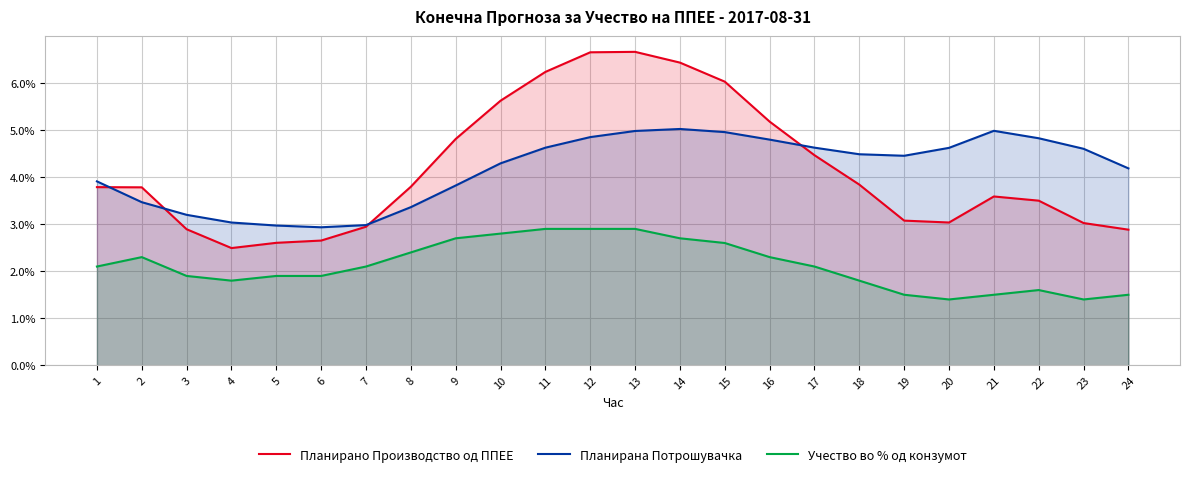

True or false: Учество во % од конзумот has a value of 4.1 at 9.

False